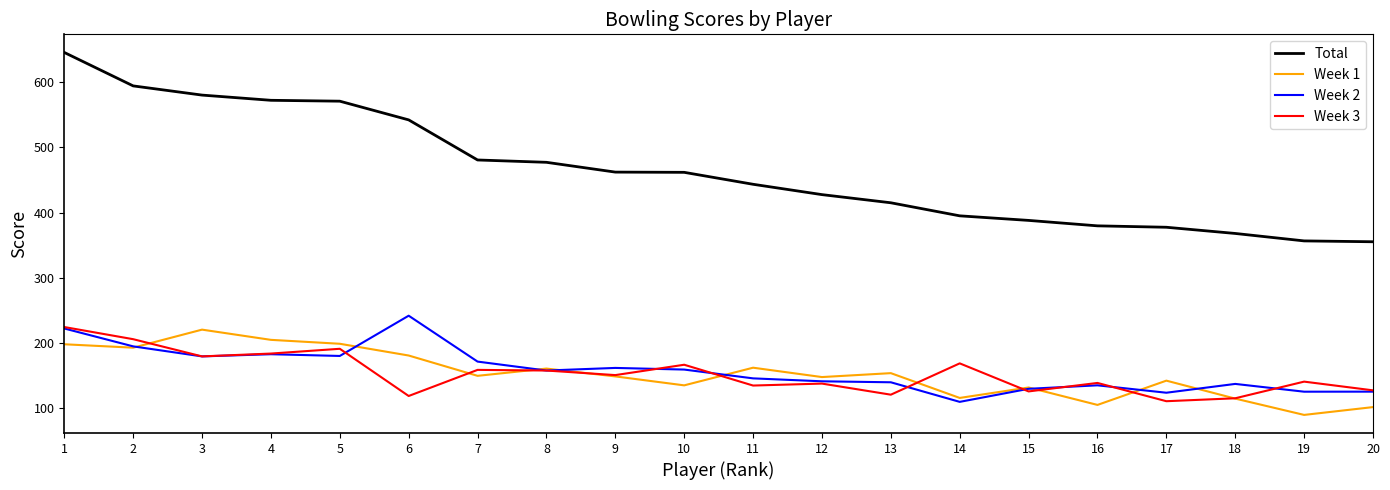

What is the sum of the Week 2 values at 16 and 13?

275.3